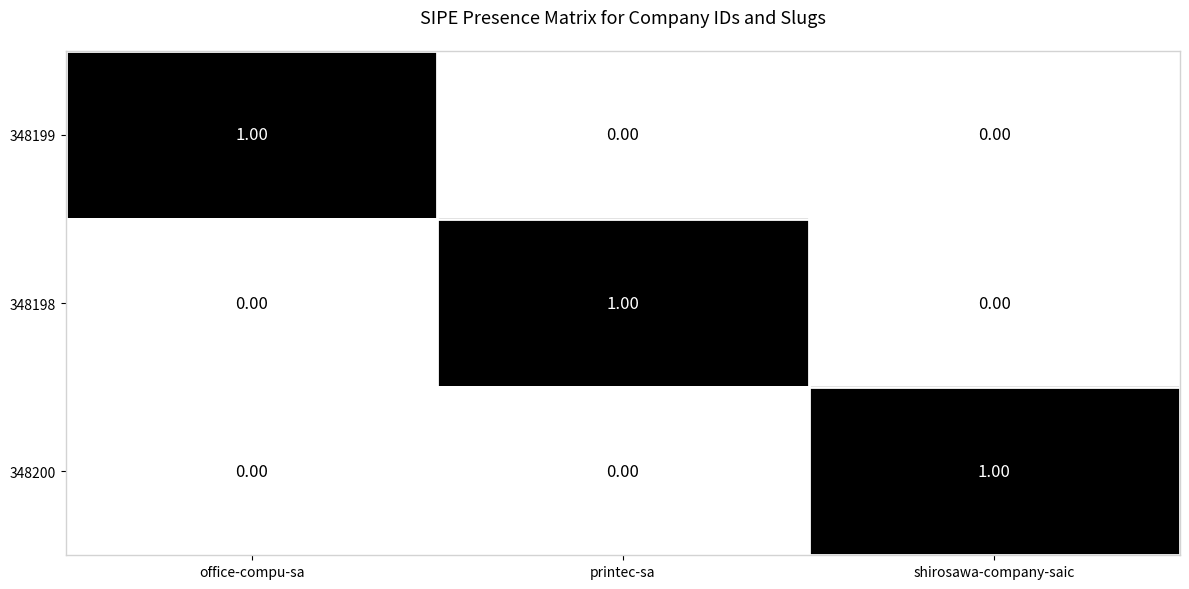

At which label does 348200 reach its peak?

shirosawa-company-saic